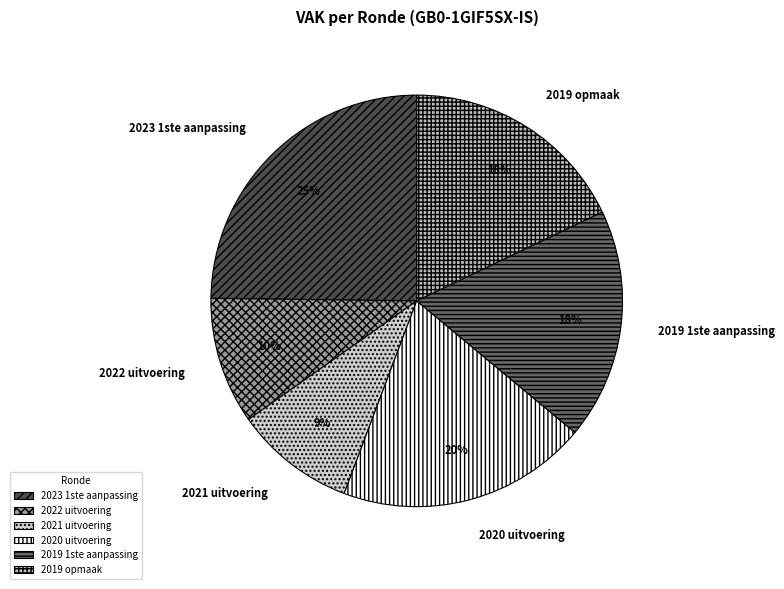

To the nearest percent, what percentage of the pie is 2020 uitvoering?

20%